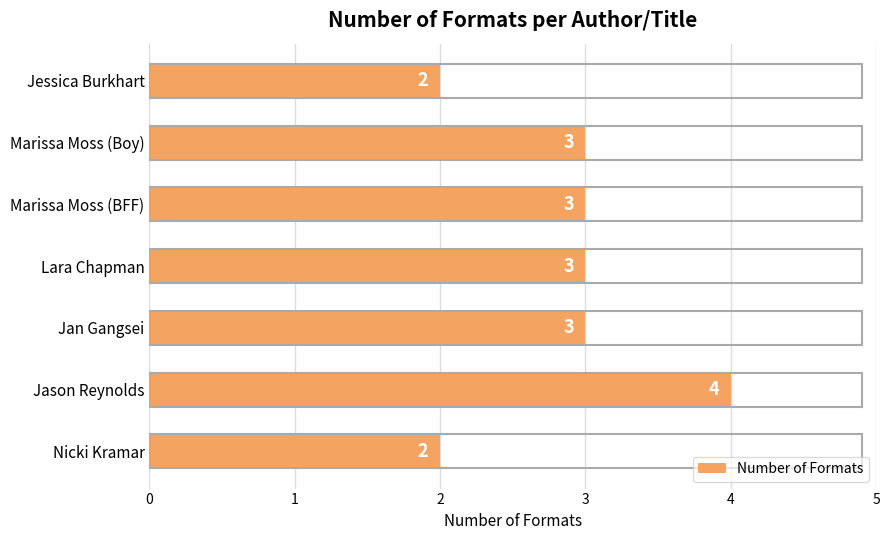

Which category has the highest value across all series?

Jason Reynolds